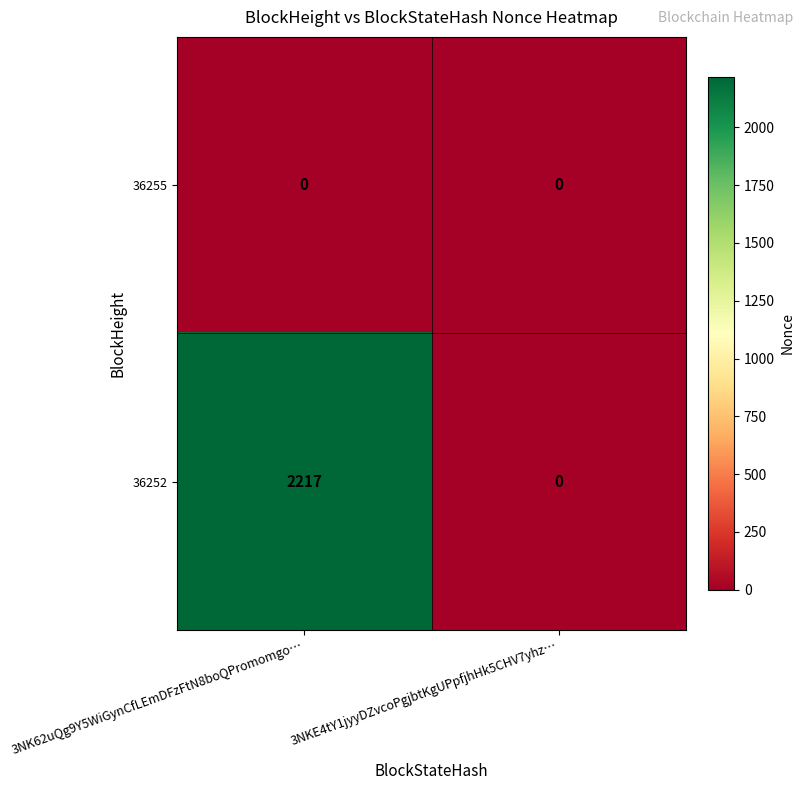

How many series are shown in this chart?

2